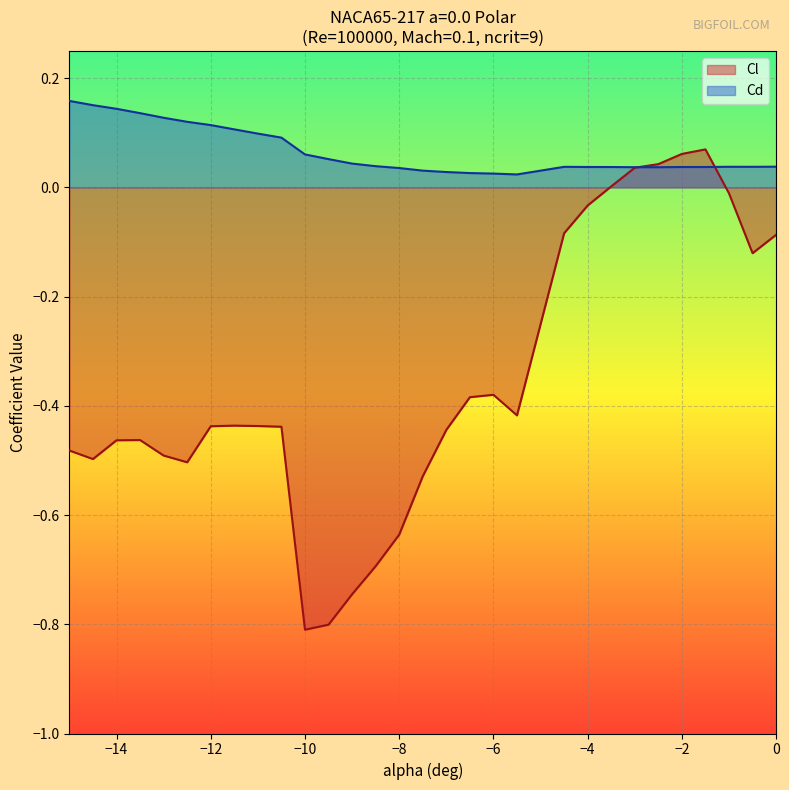

What is the label of the 21st point from the right?

-10.5